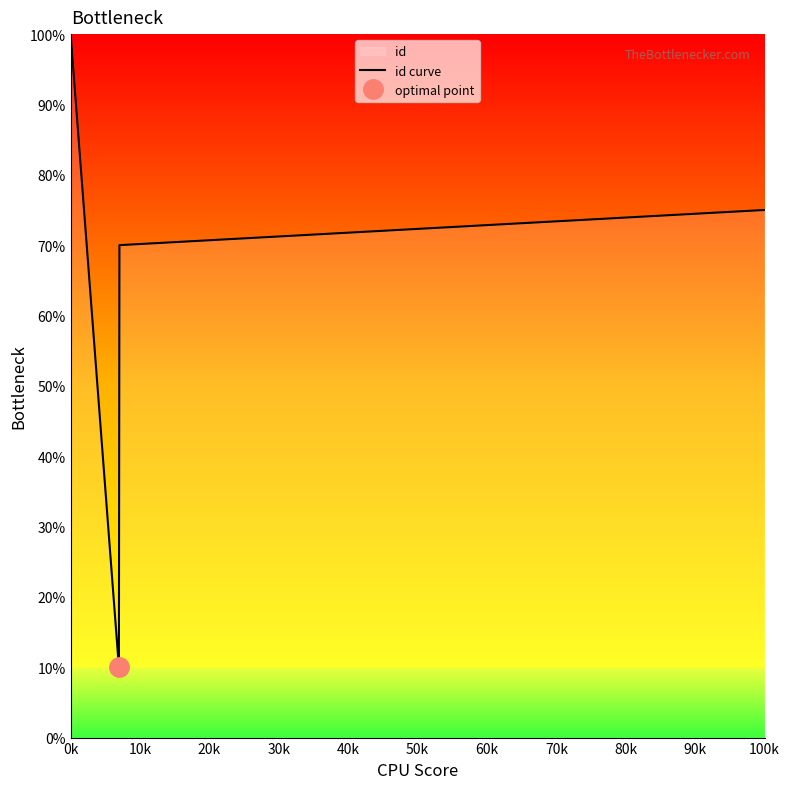

Reading left to right, extract all data points from this chart.

100.0	10.0	11.0	70.0	75.0